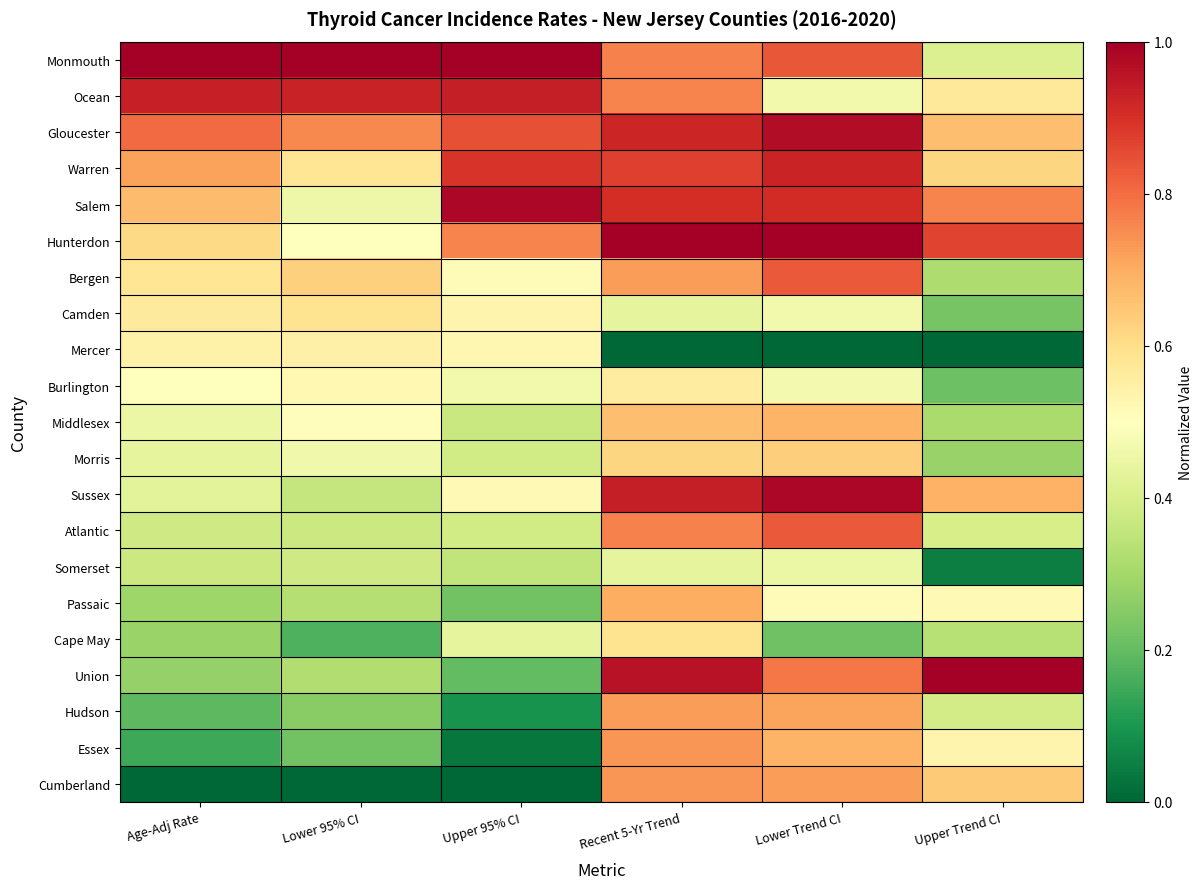

What is the spread (max minus min) of values at Recent 5-Yr Trend?

1.0